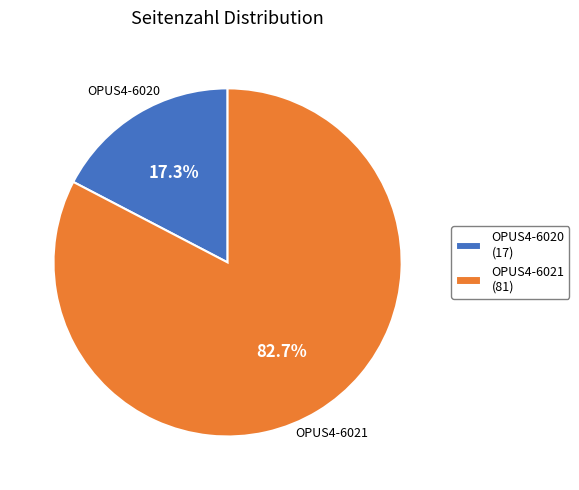

Which slice is the largest?

OPUS4-6021